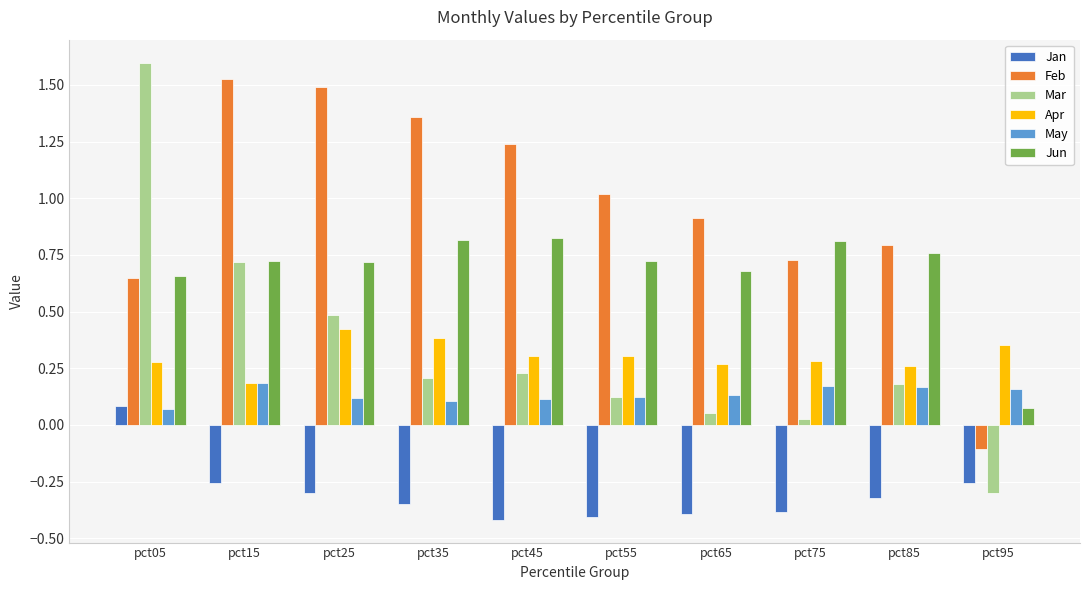

Which series changed the most between pct15 and pct85?

Feb